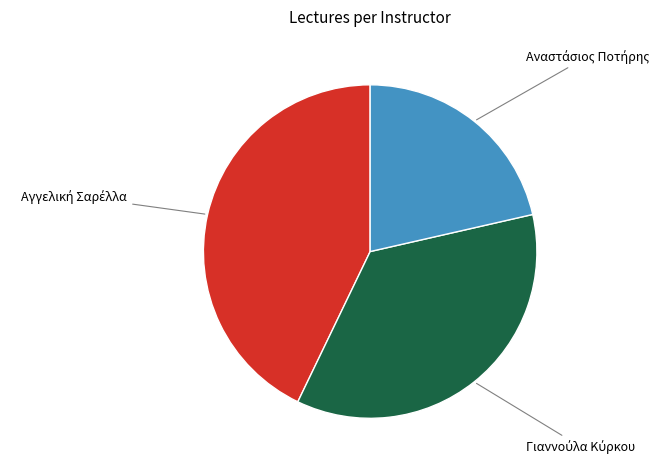

Is there any slice that represents more than half of the pie?

No